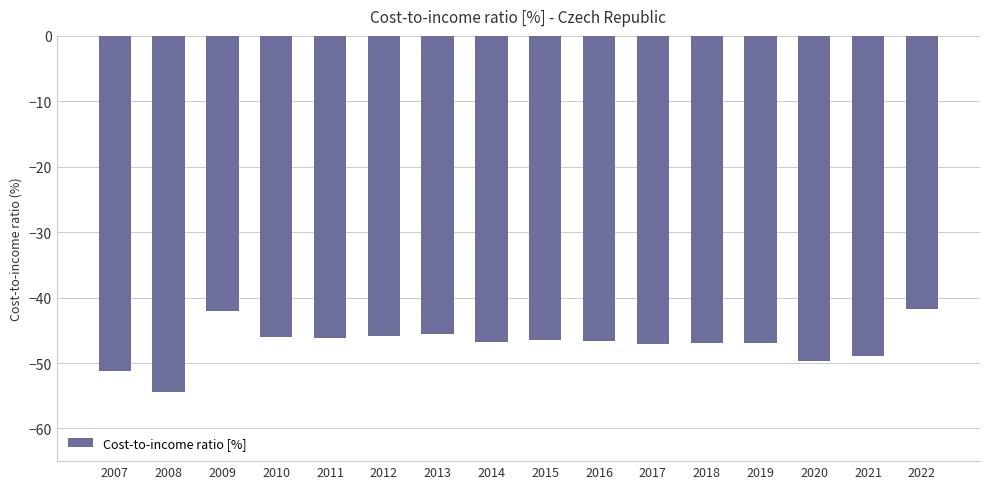

What is the change in value from 2009 to 2019?

-5.0